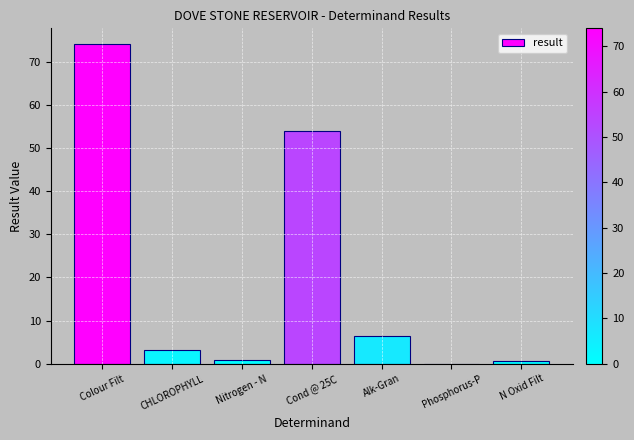

Count the number of data series in this chart.

1